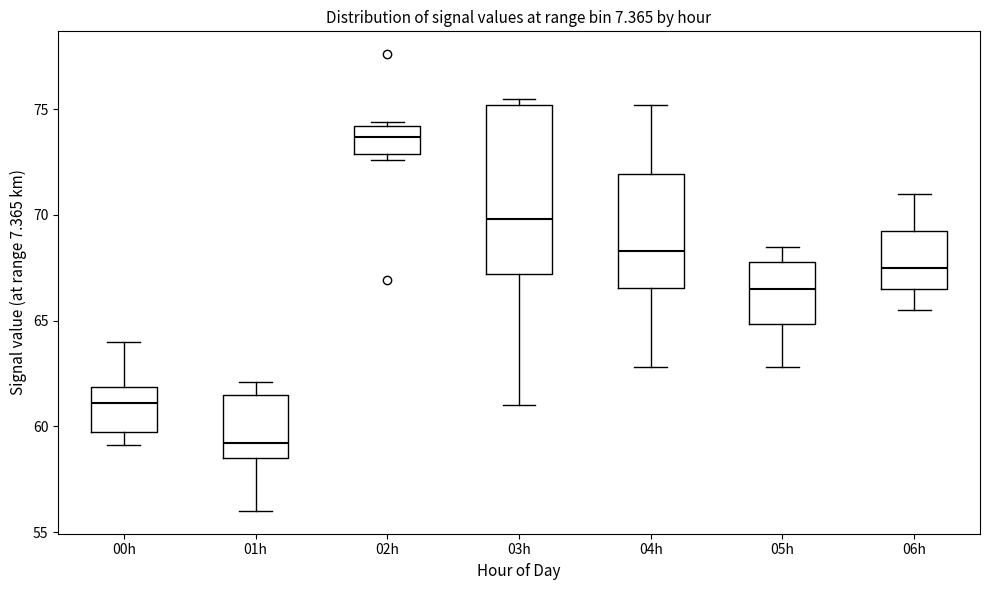

Reading left to right, read every box against the y-axis: the position of its median line, the range the box covers, and the ends of its whiskers. The values are not printed on the chart, so give them approximately, as read against the axis.

00h: median 61.0, box 60.0 to 62.0, whiskers 59.0 to 64.0
01h: median 59.0, box 58.5 to 61.5, whiskers 56.0 to 62.0
02h: median 73.5, box 73.0 to 74.0, whiskers 72.5 to 74.5
03h: median 70.0, box 67.0 to 75.0, whiskers 61.0 to 75.5
04h: median 68.5, box 66.5 to 72.0, whiskers 63.0 to 75.0
05h: median 66.5, box 65.0 to 68.0, whiskers 63.0 to 68.5
06h: median 67.5, box 66.5 to 69.5, whiskers 65.5 to 71.0